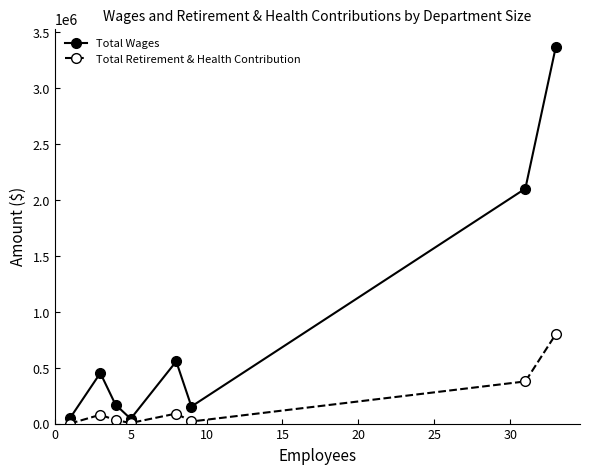

True or false: Total Wages and Total Retirement & Health Contribution cross at least once.

False